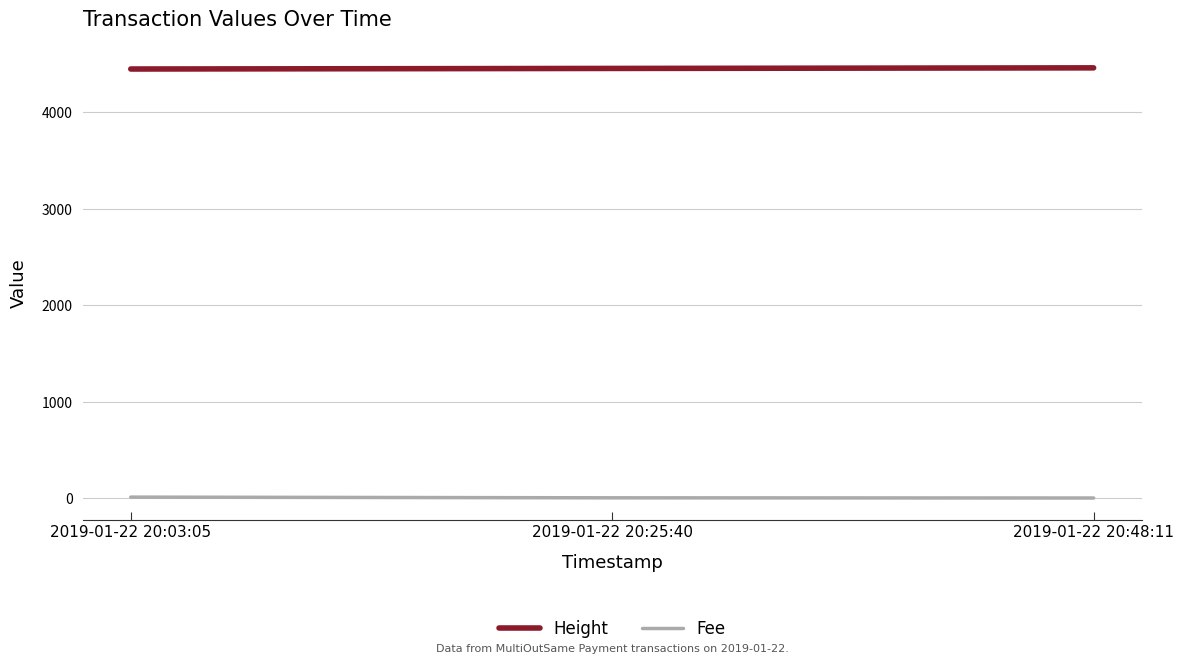

At how many categories does at least one series exceed 59?

3